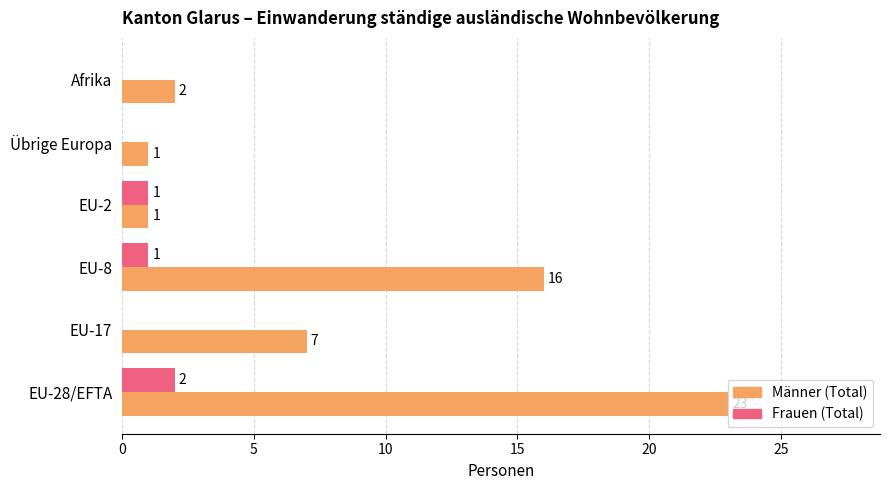

Is it true that Frauen (Total) equals 0 at Afrika?

True